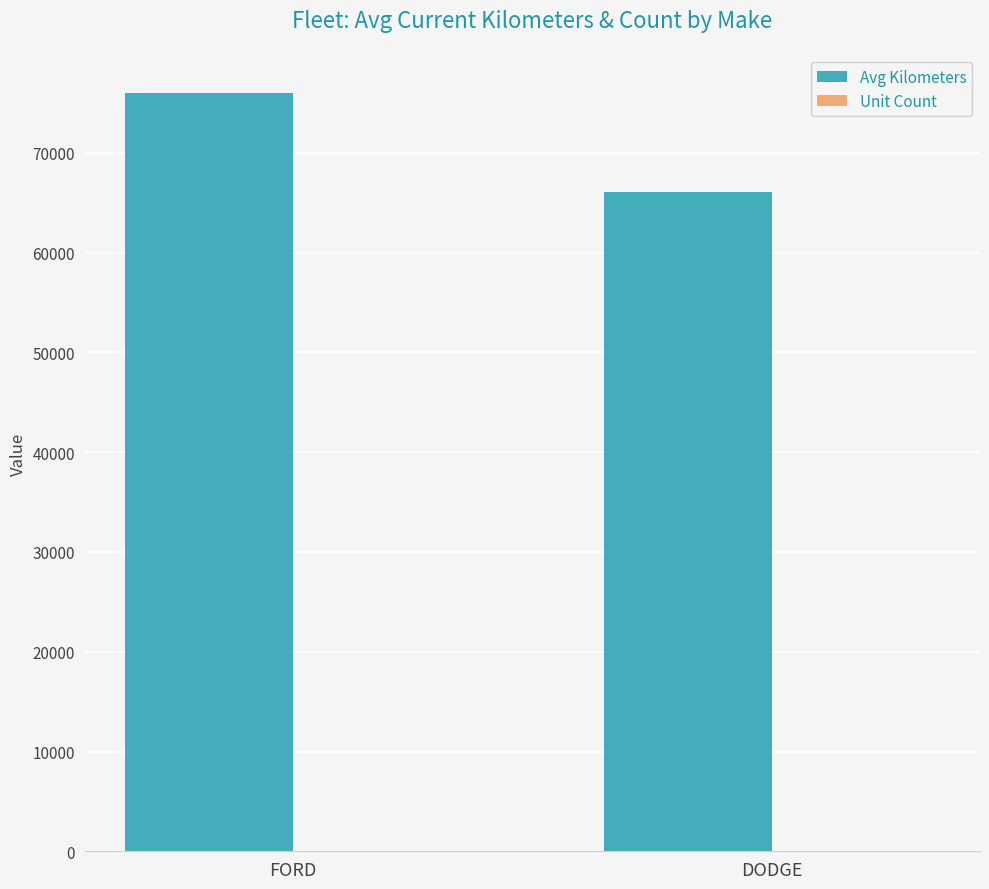

What is the maximum value shown in the chart?

76038